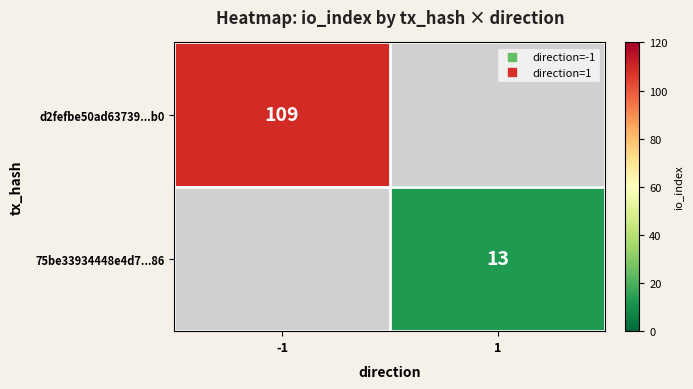

The d2fefbe50ad63739...b0 series shows 24.0 at -1. True or false?

False